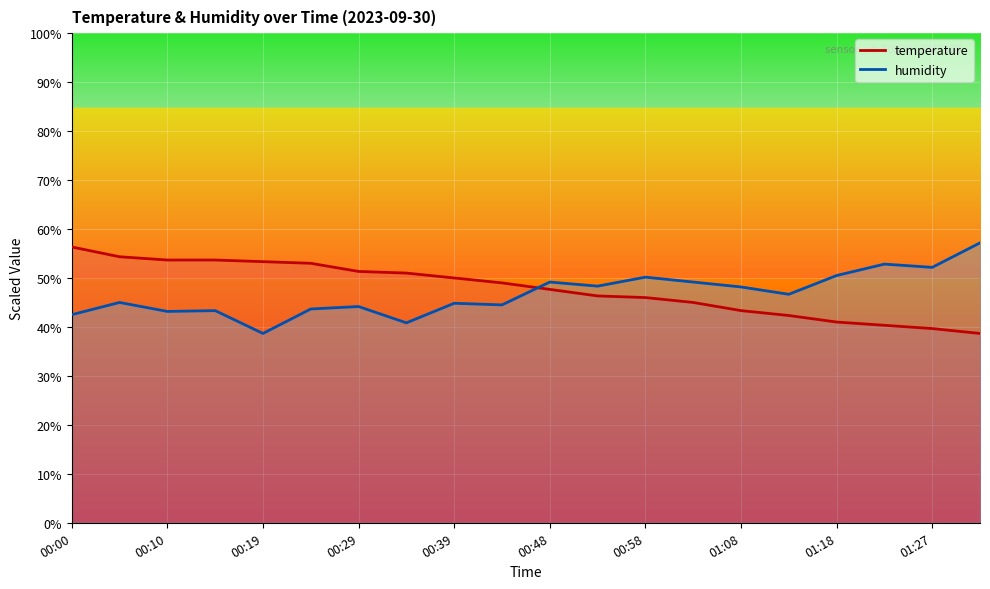

What is the spread (max minus min) of values at 01:27?

12.5